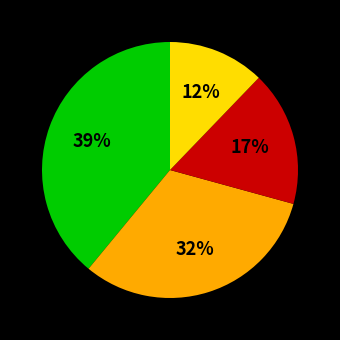

Does any single category account for the majority?

No